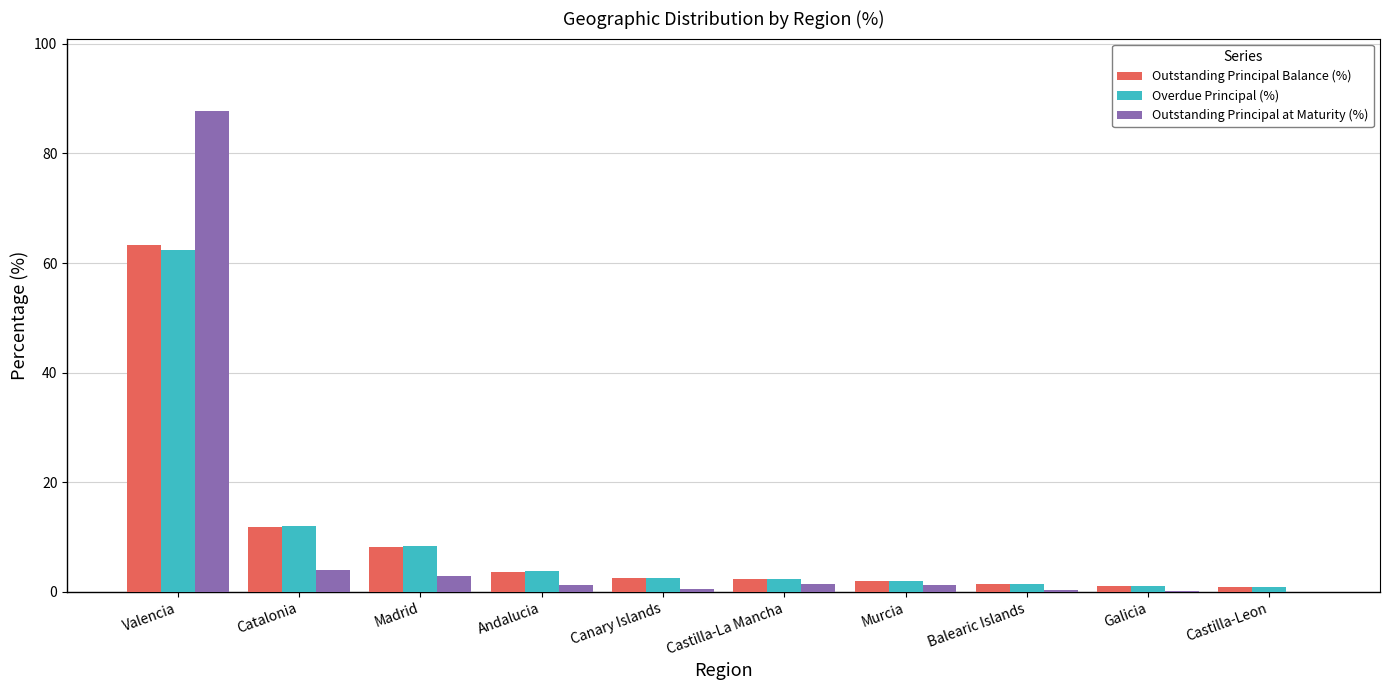

Where is Outstanding Principal Balance (%) nearest to the value 32?

Catalonia